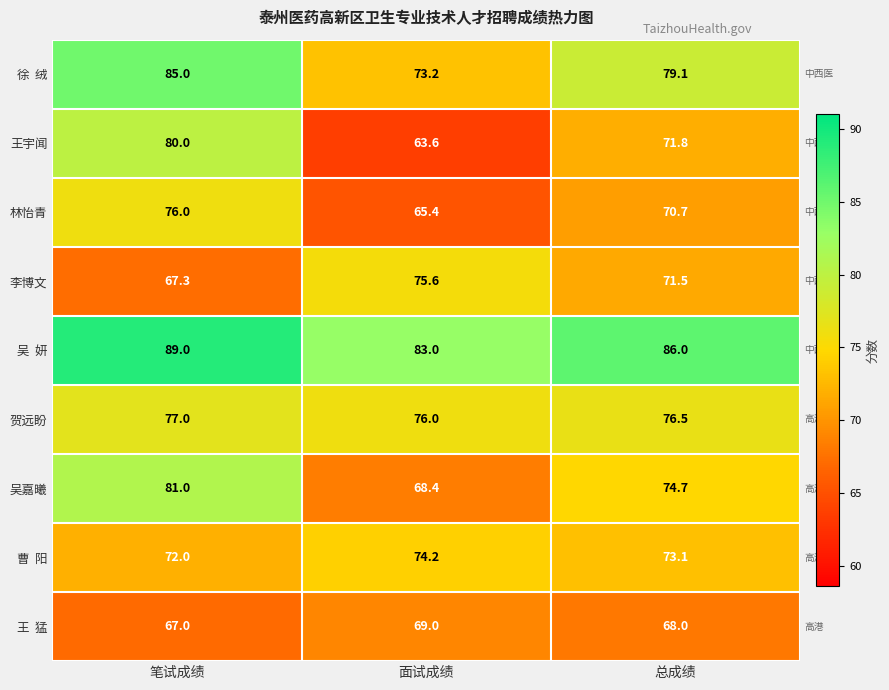

List the labels in order of 王宇闻 value, largest first.

笔试成绩, 总成绩, 面试成绩